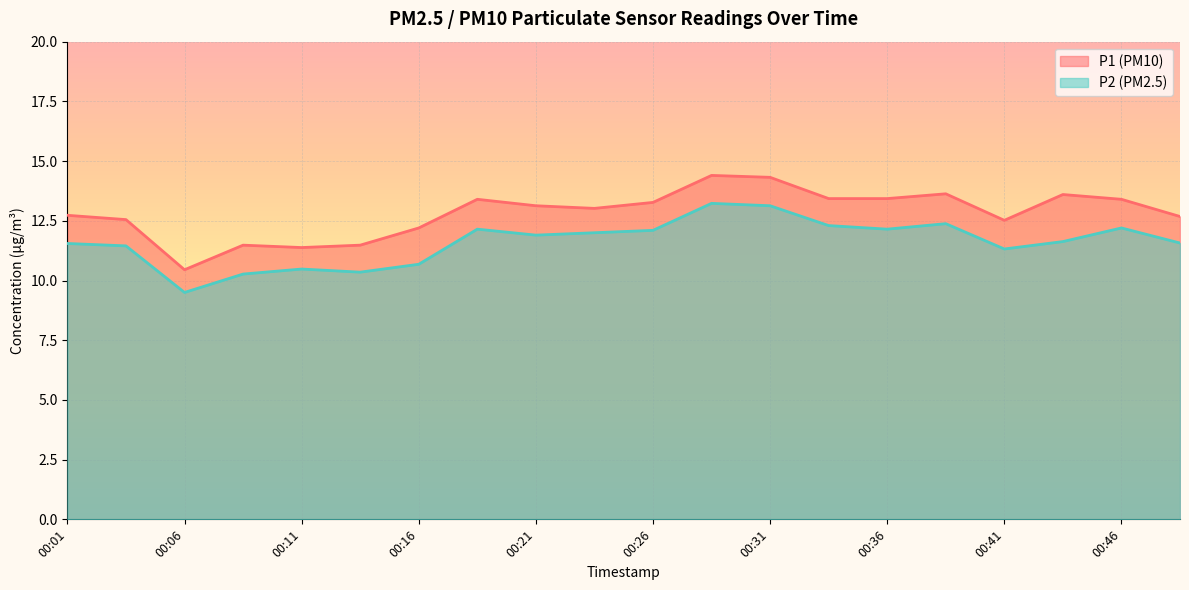

What is the value of the P2 point at the 6th from the left?

10.3